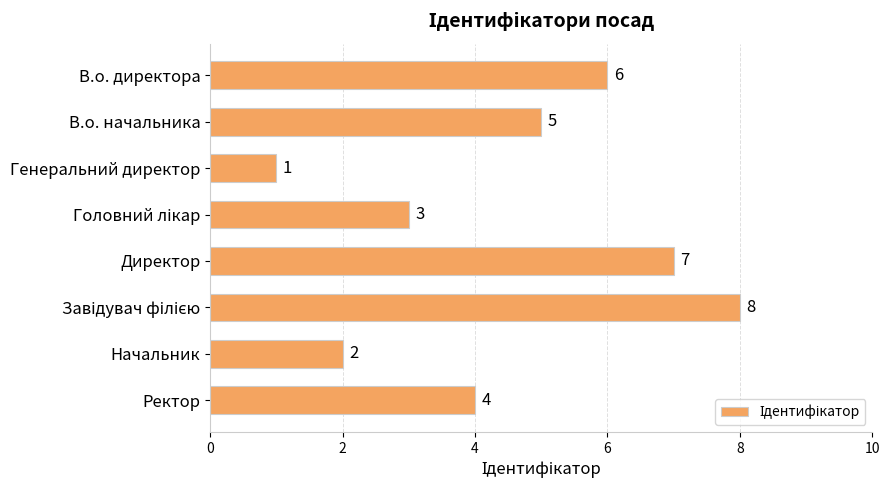

Between В.о. начальника and Генеральний директор, which is larger?

В.о. начальника